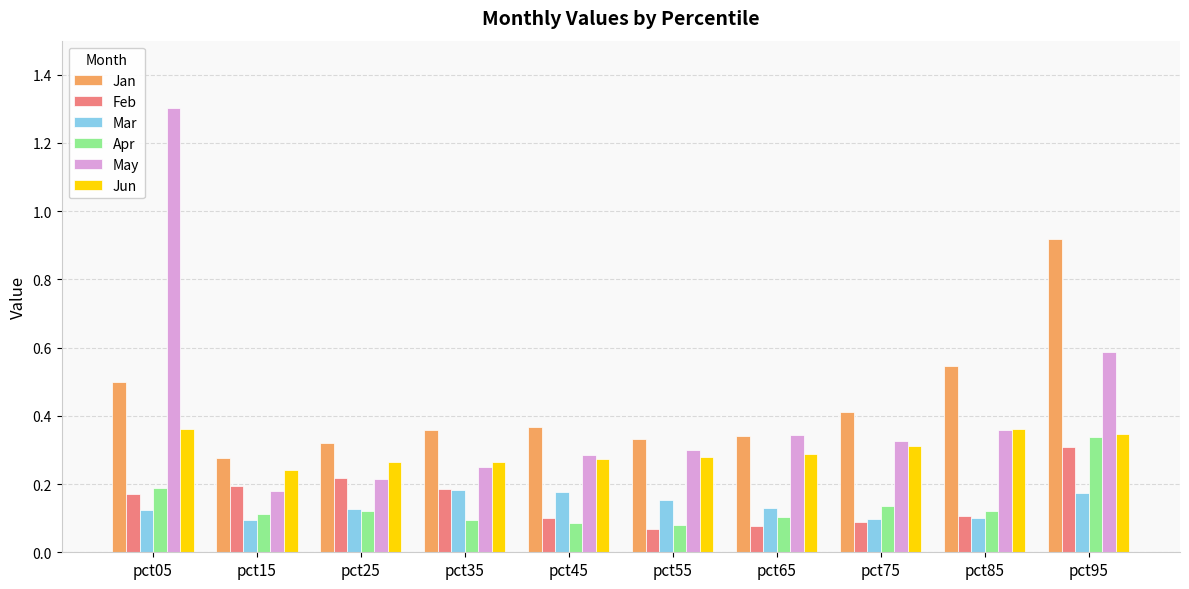

Which series has the widest spread of values?

May